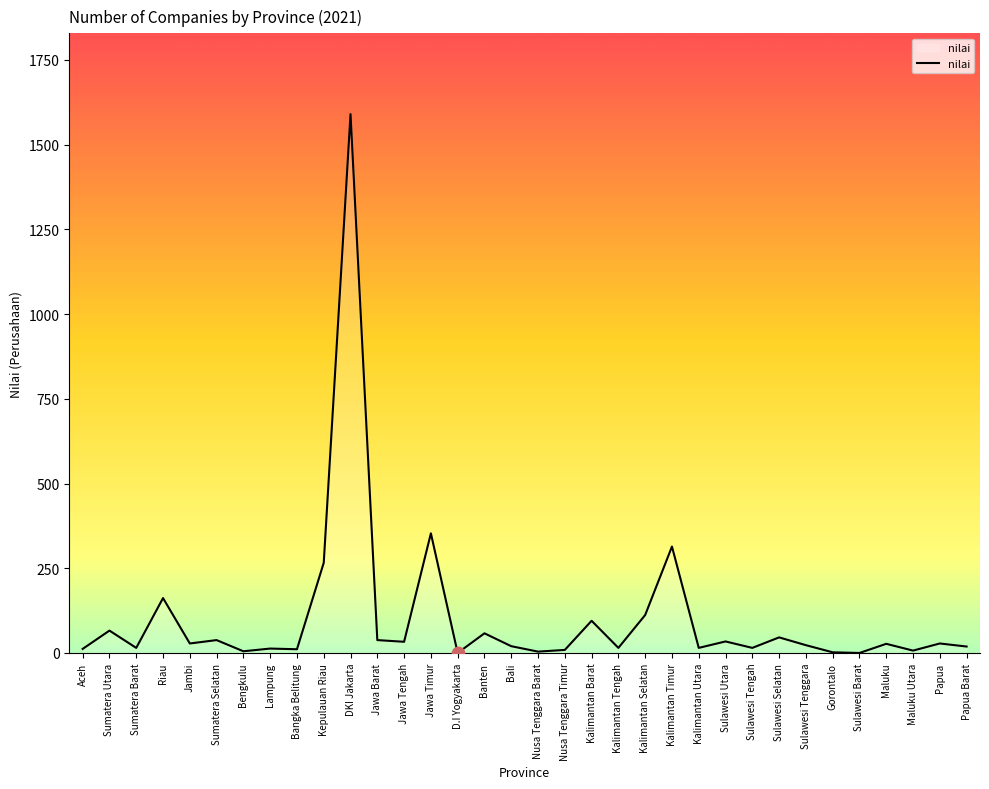

Which has a higher value, Kalimantan Selatan or Sulawesi Tenggara?

Kalimantan Selatan